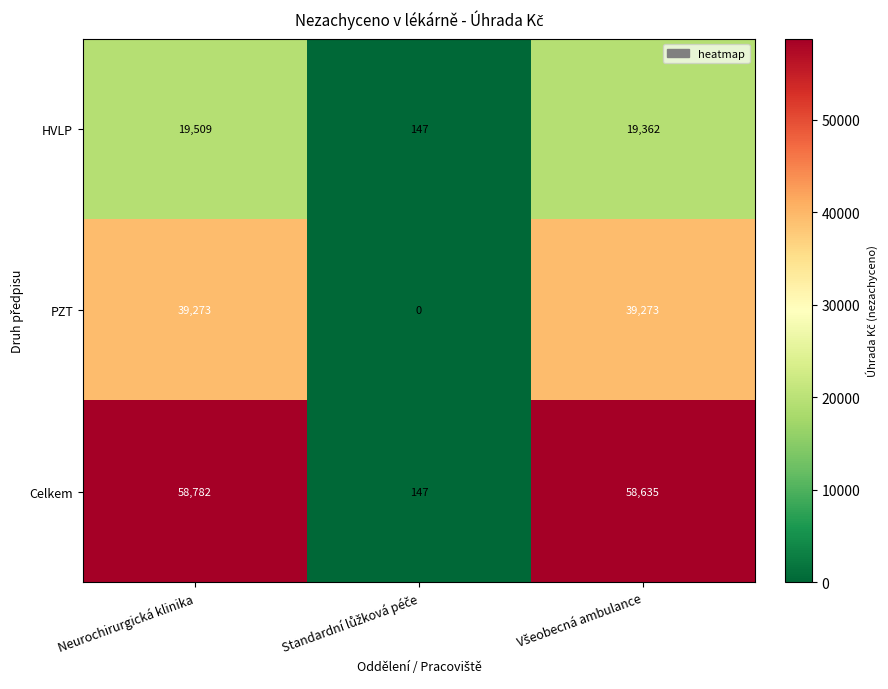

What is the maximum value shown in the chart?

58782